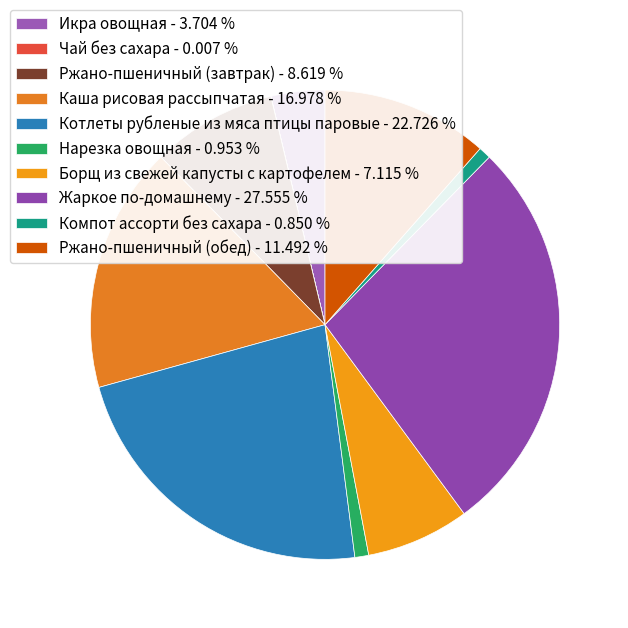

Which slice is the largest?

Жаркое по-домашнему